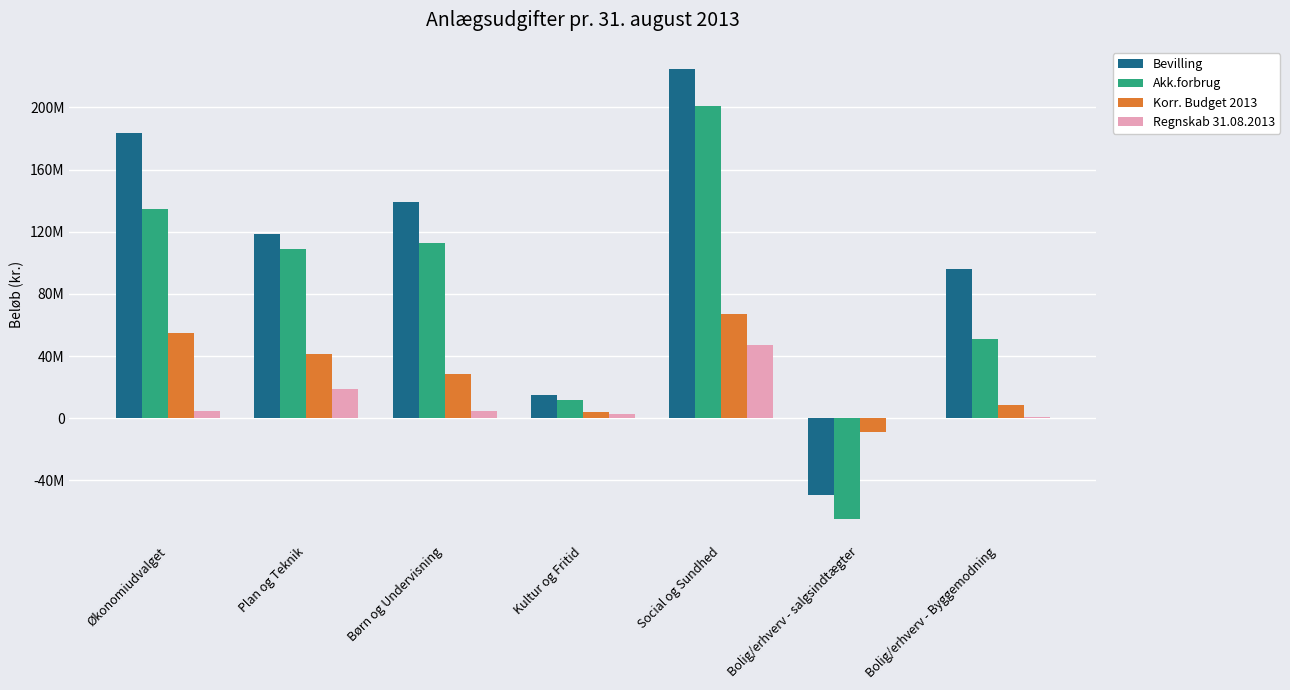

Is it true that Korr. Budget 2013 equals 54779526.0 at Økonomiudvalget?

True